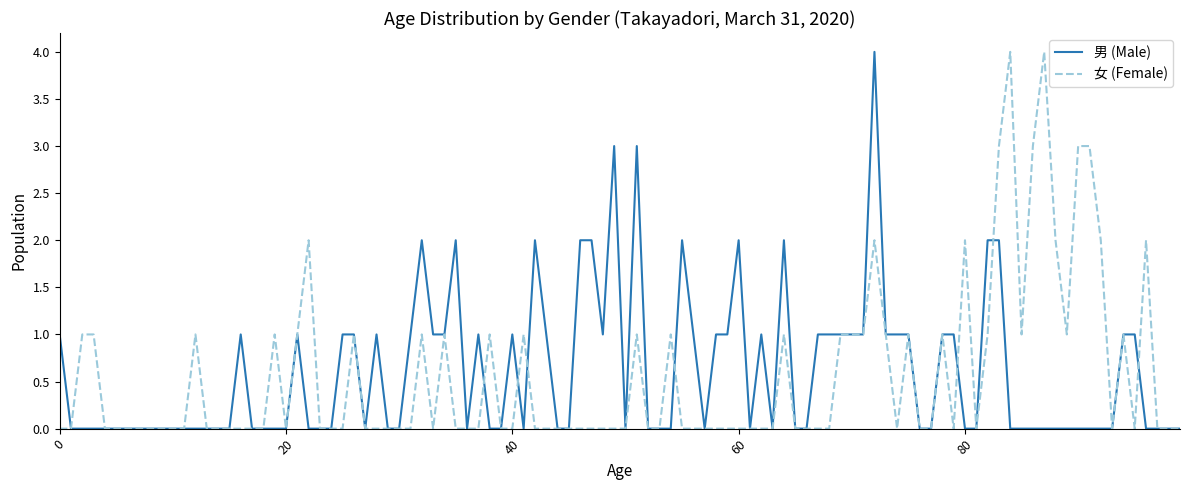

What is the greatest value displayed?

4